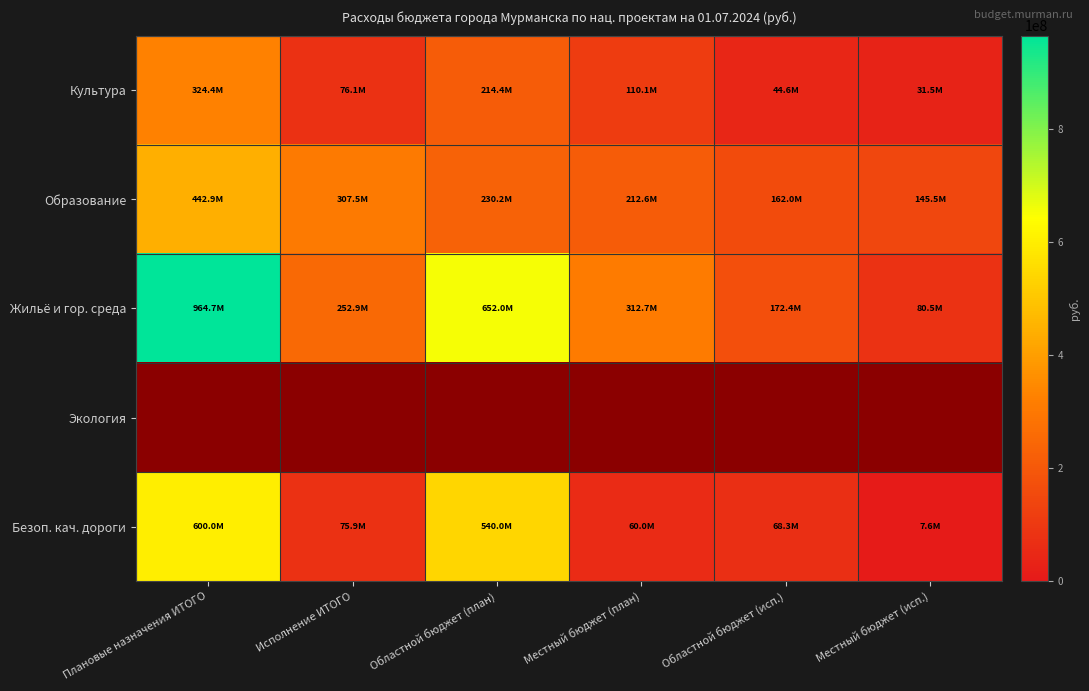

What is the difference between the highest and lowest values at Местный бюджет (исп.)?

137893232.7